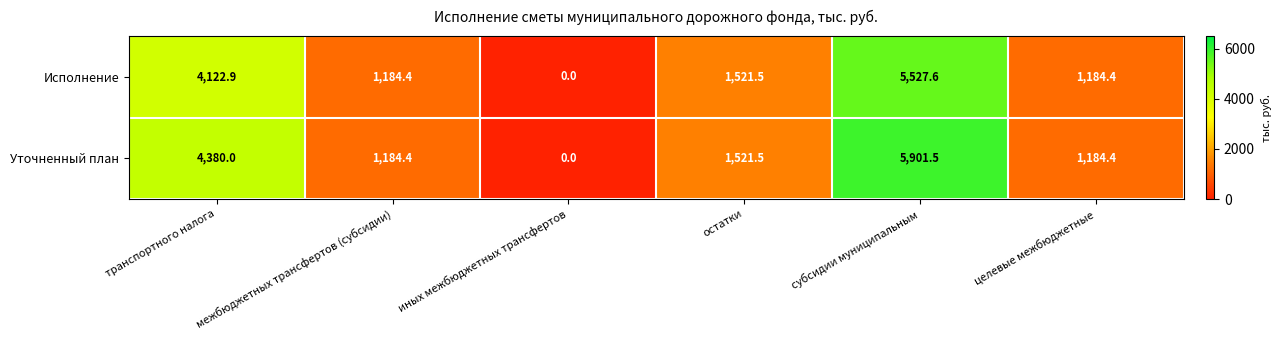

Where does the Уточненный план series first go above 1521?

транспортного налога